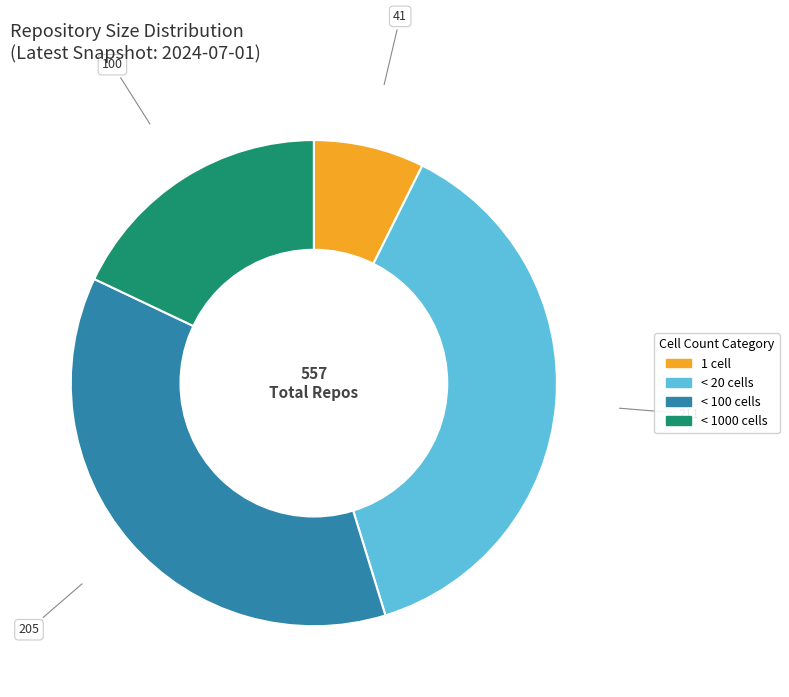

Approximately how many times larger is the value at 1 cell compared to < 1000 cells?

0.4